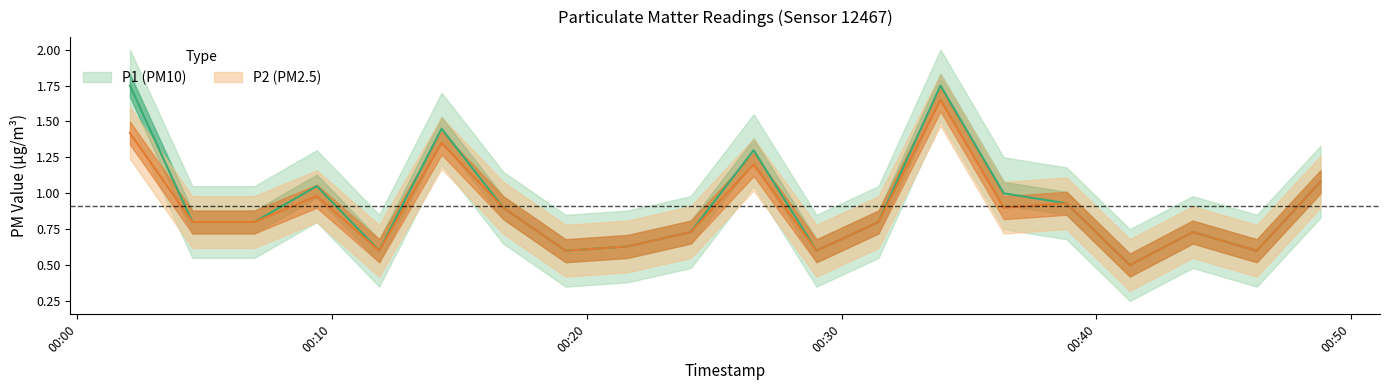

True or false: P2 and P1 cross at least once.

False